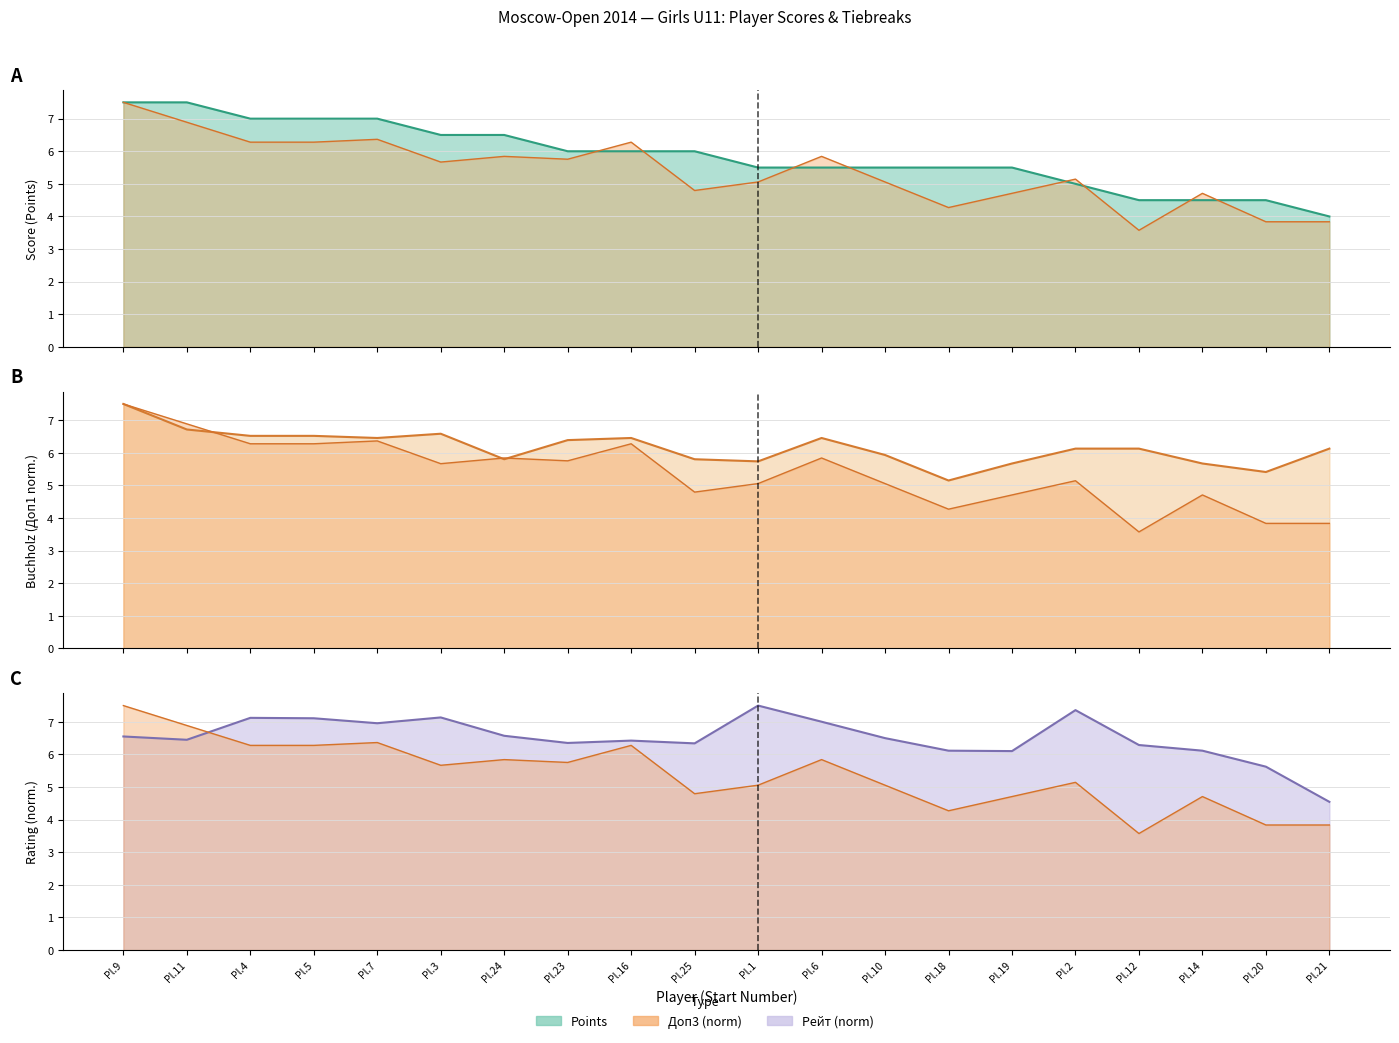

What is the average value of the Points line series?

5.8